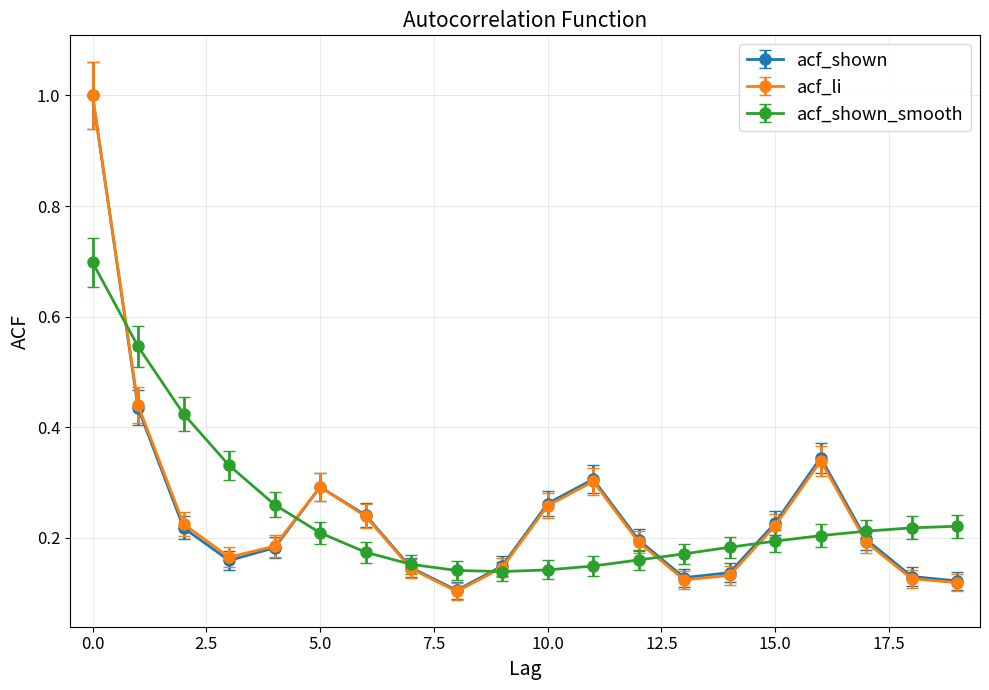

Which series has the largest range (max minus min)?

acf_li